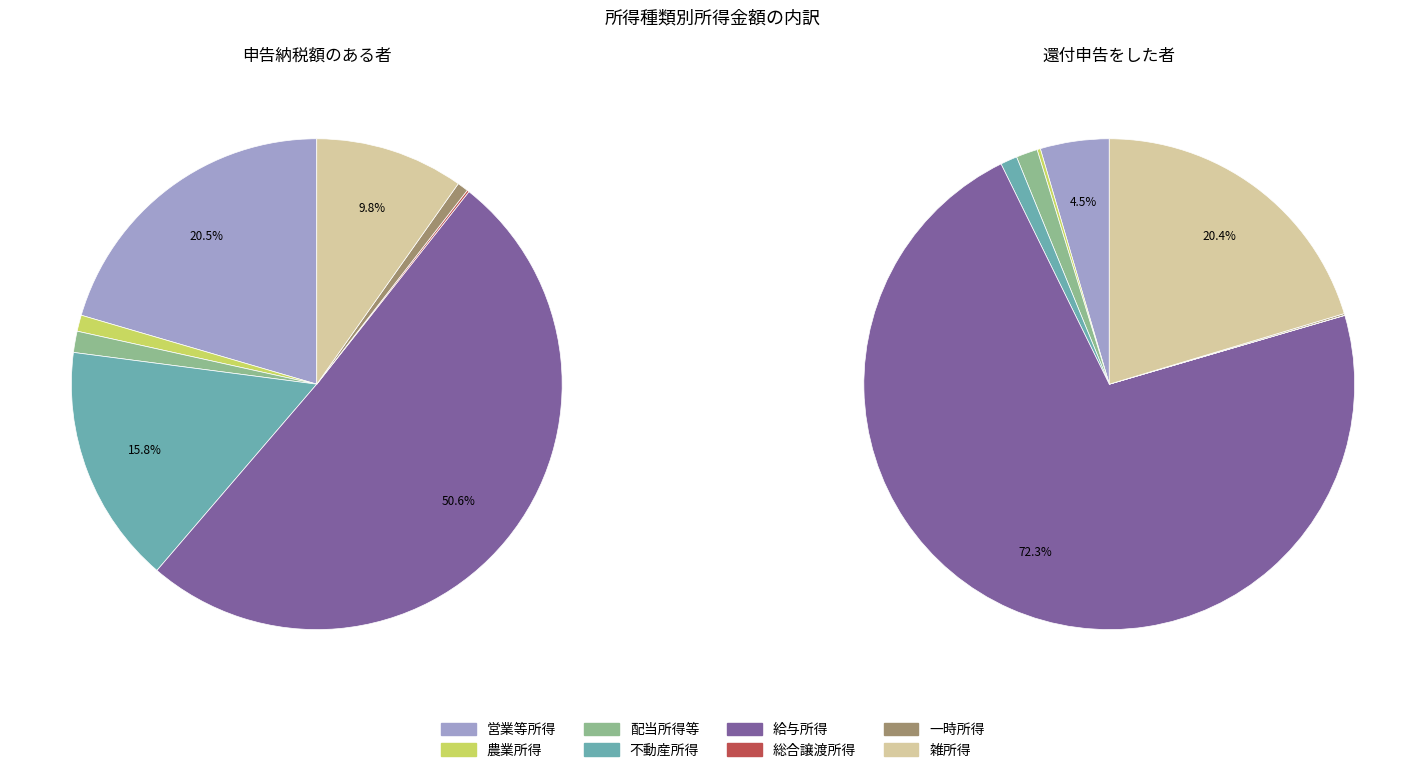

To the nearest percent, what is the average slice percentage?

12%